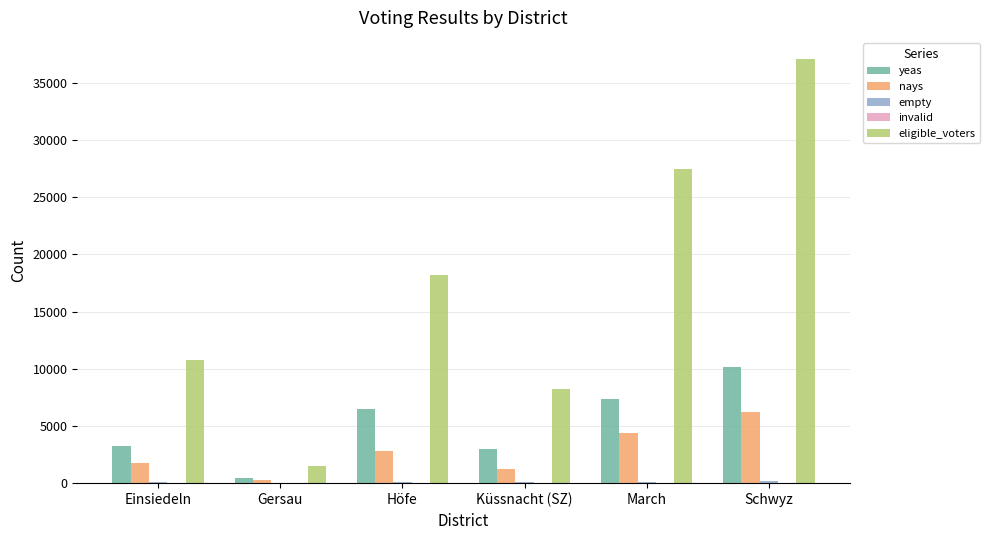

Where is nays nearest to the value 3263?

Höfe